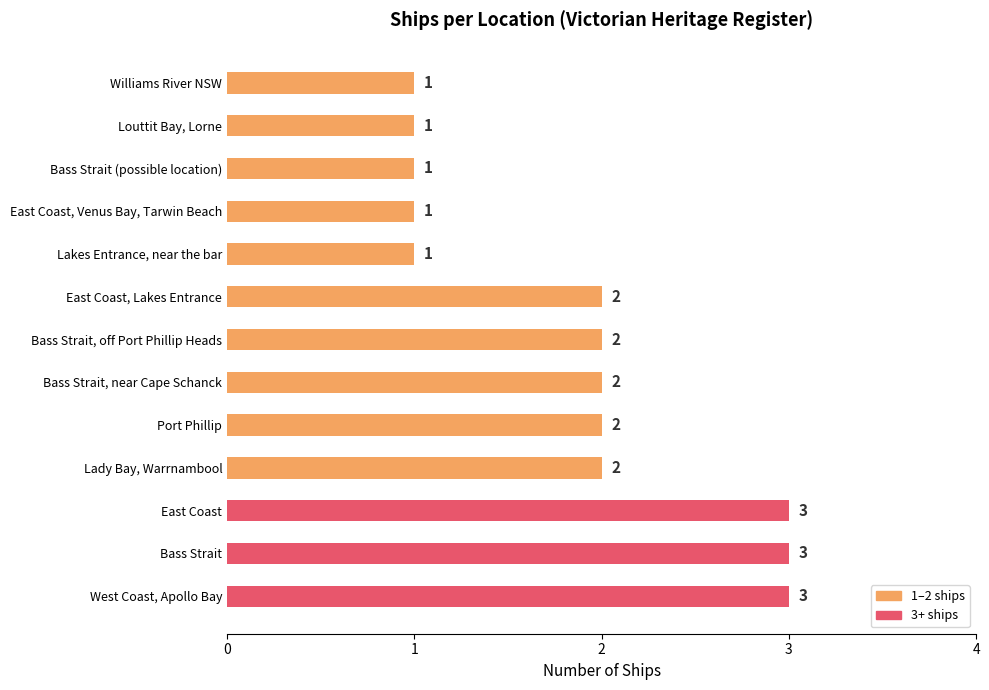

What is the ratio of the value at Bass Strait, near Cape Schanck to the value at East Coast?

0.7